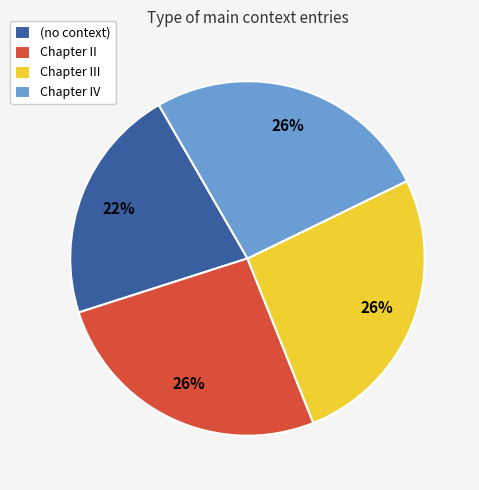

Between (no context) and Chapter IV, which is larger?

Chapter IV